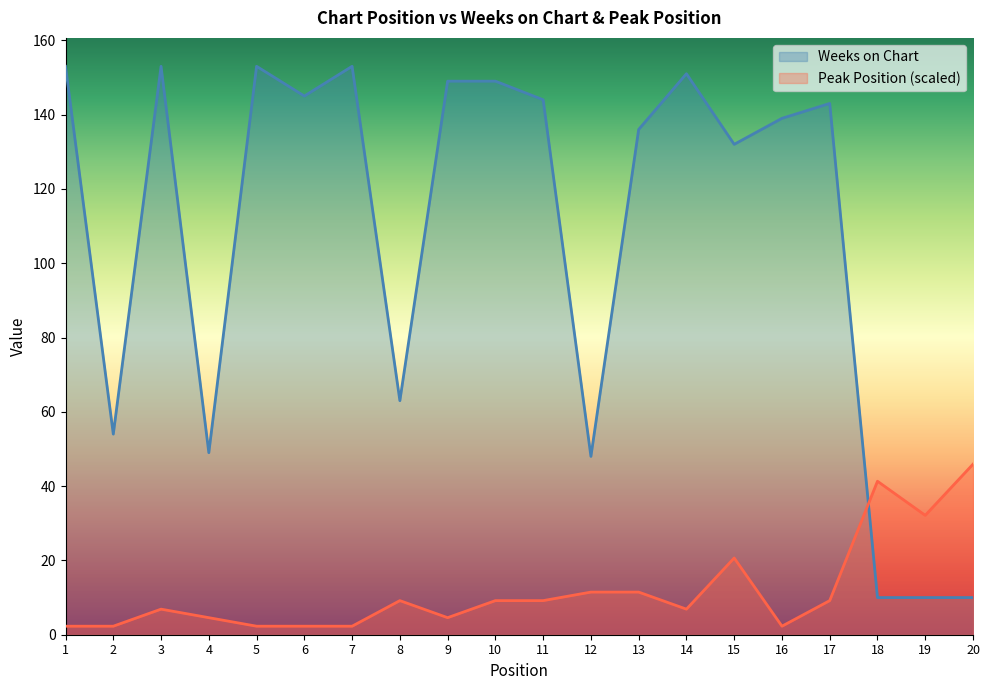

Where is the first local maximum for Peak Position?

3